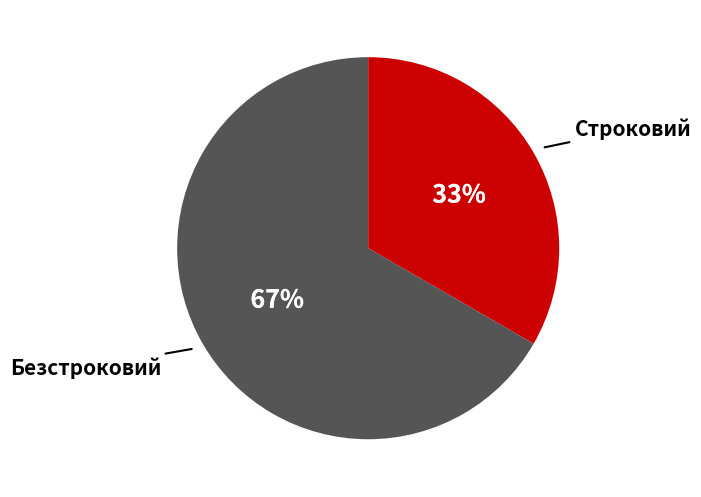

True or false: Безстроковий accounts for 74% of the total.

False